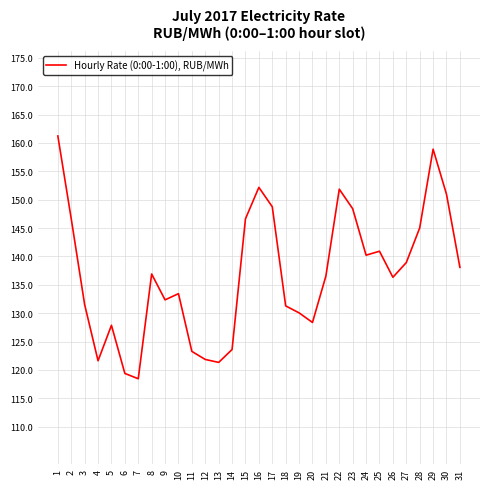

What is the ratio of the value at 28 to the value at 22?

1.0